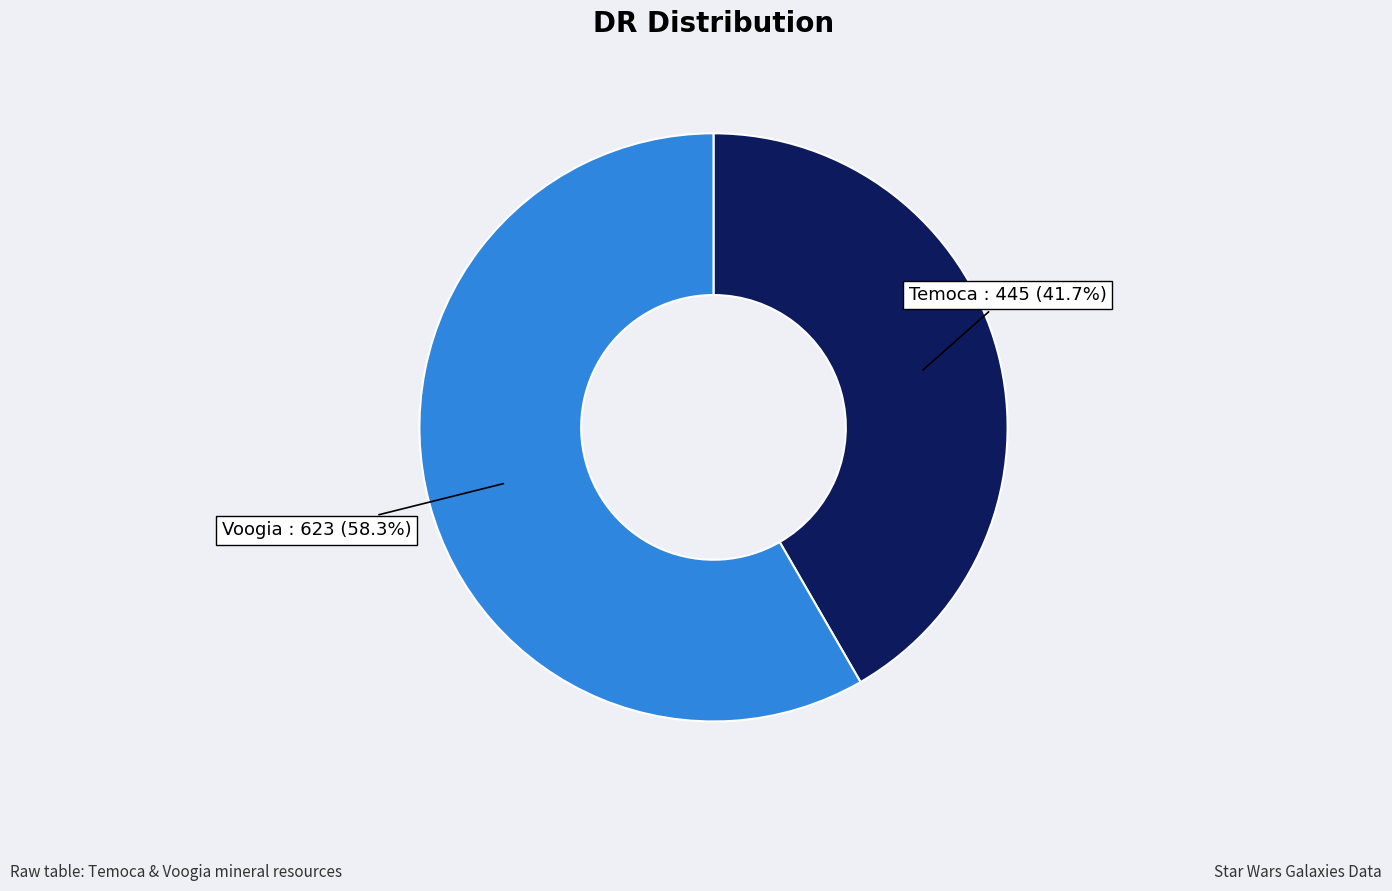

How many segments does this pie chart have?

2